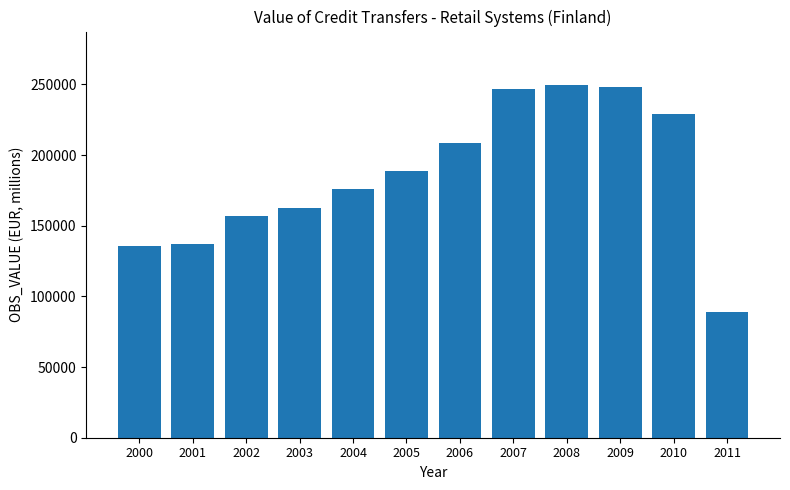

Read the value at 2011.

89252.6